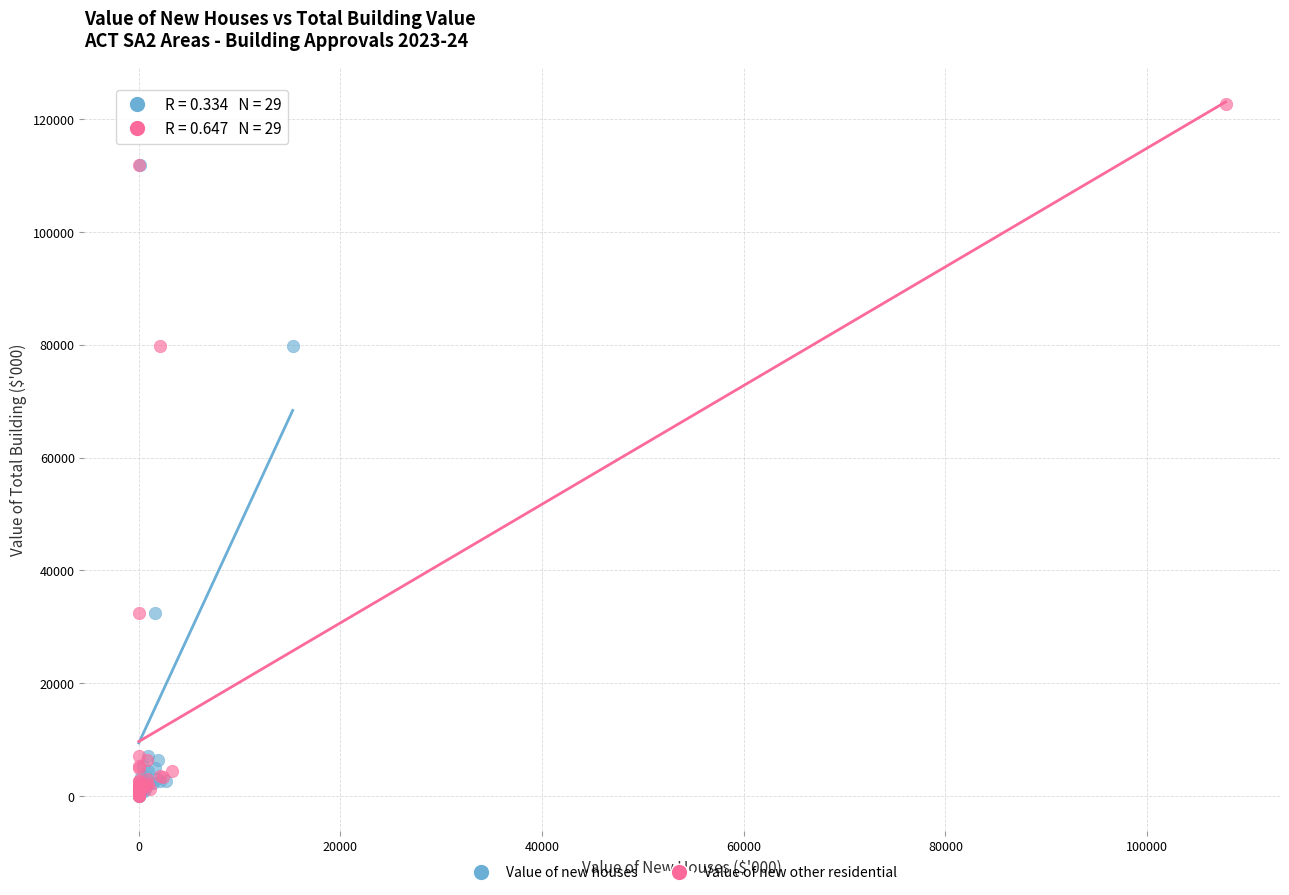

What are all the series names shown in the legend?

Value of new houses, Value of new other residential